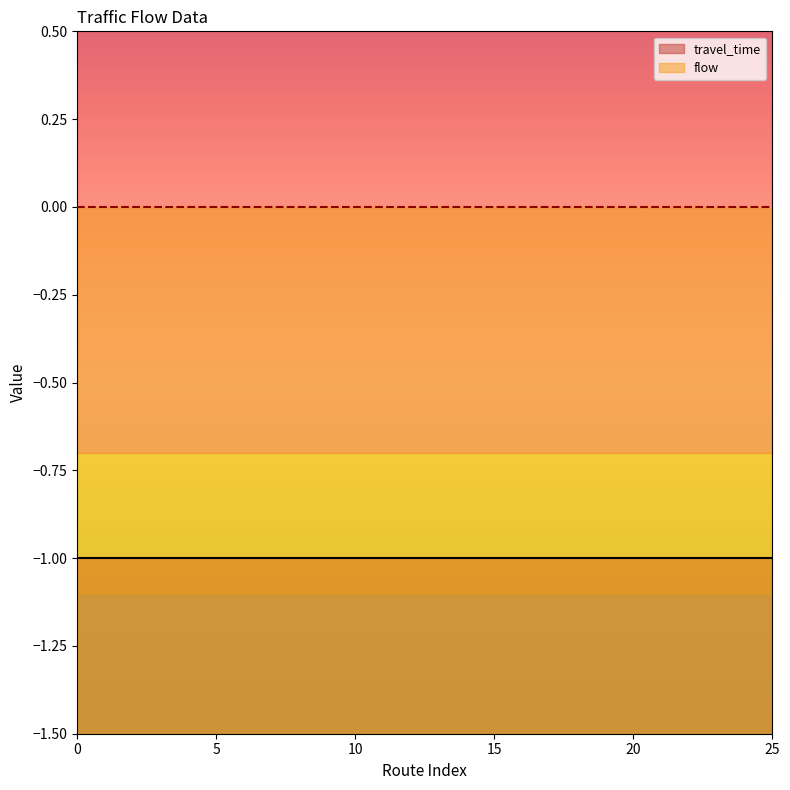

Which series has the largest total across all categories?

flow